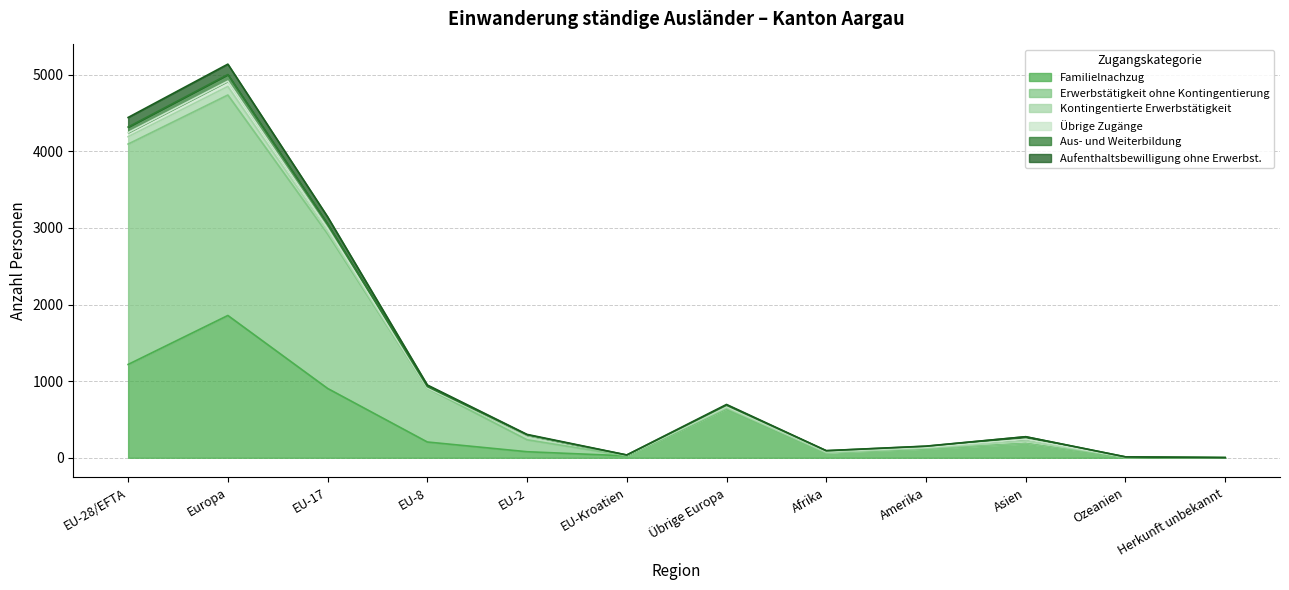

How many categories are shown in the chart?

12